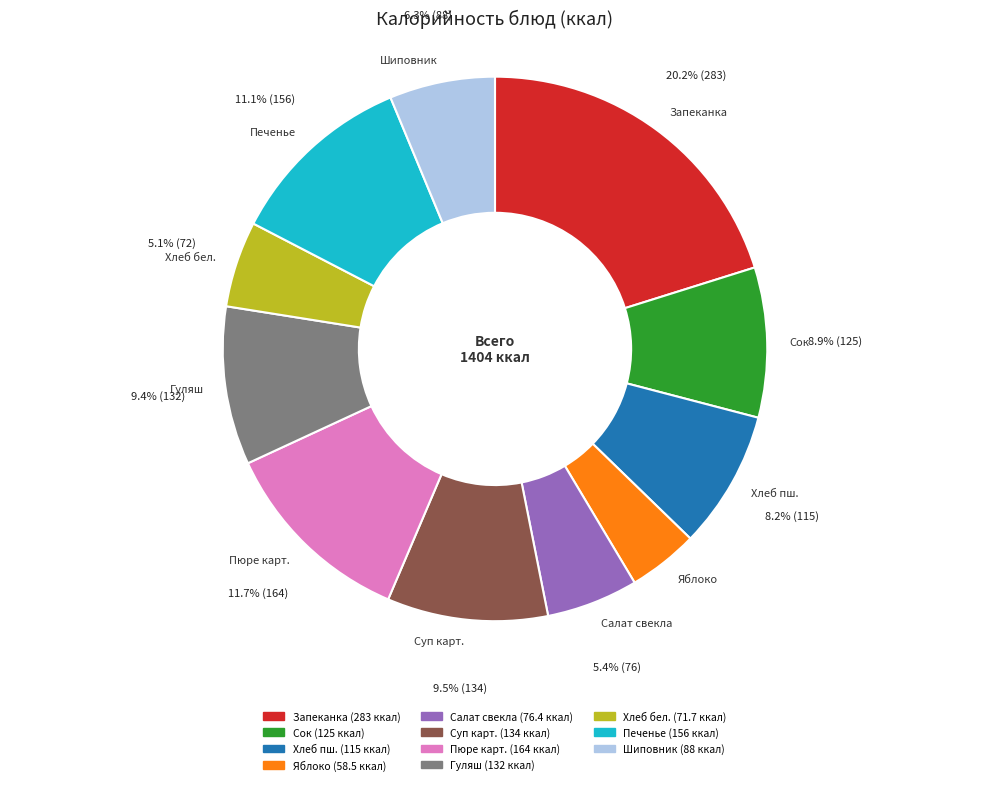

To the nearest percent, what is the average slice percentage?

9%